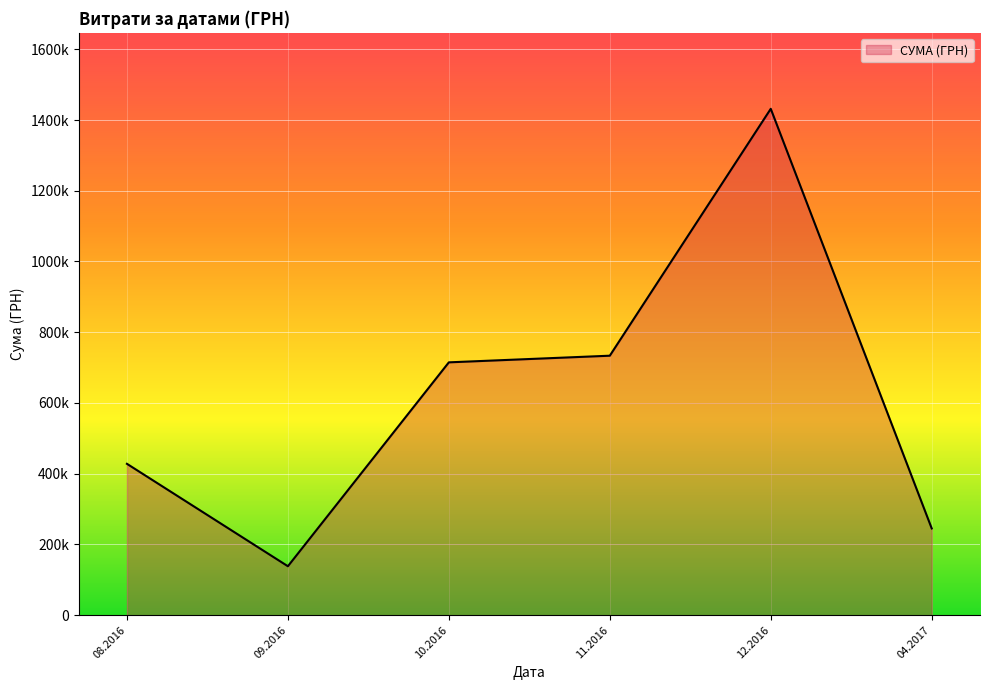

What is the sum of all values?

3691914.1